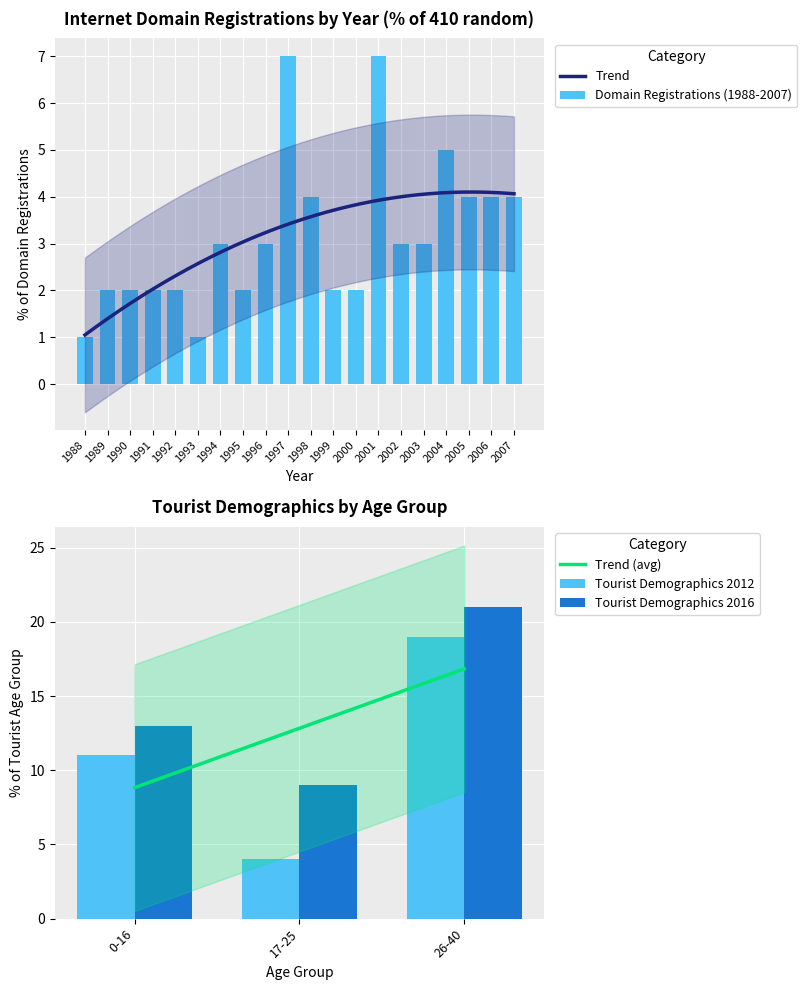

Are the bars horizontal?

No